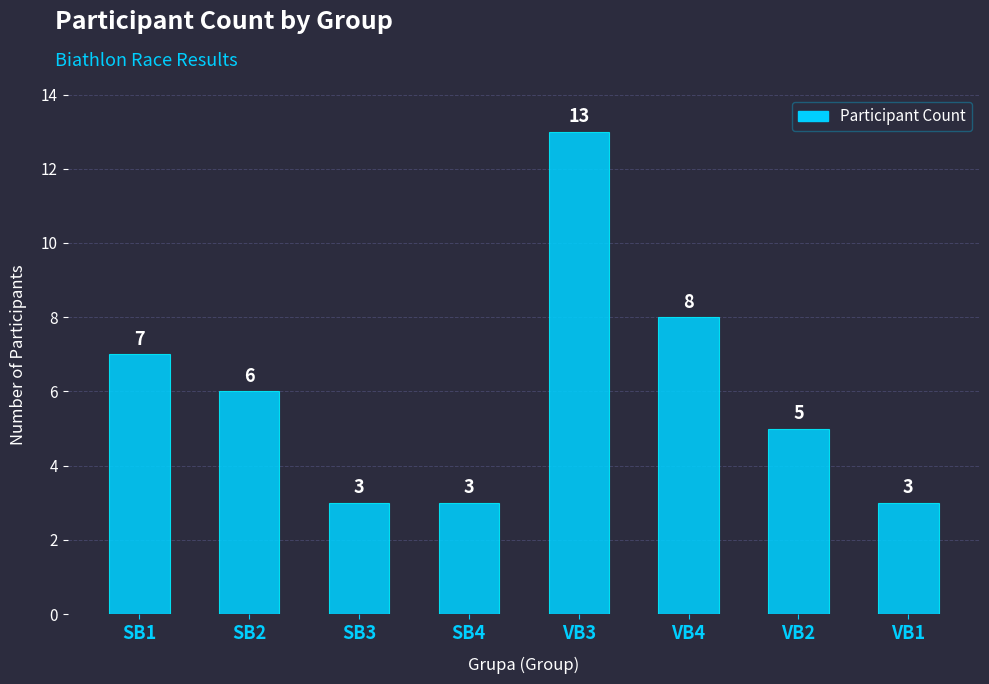

What is the label of the 2nd bar from the left?

SB2